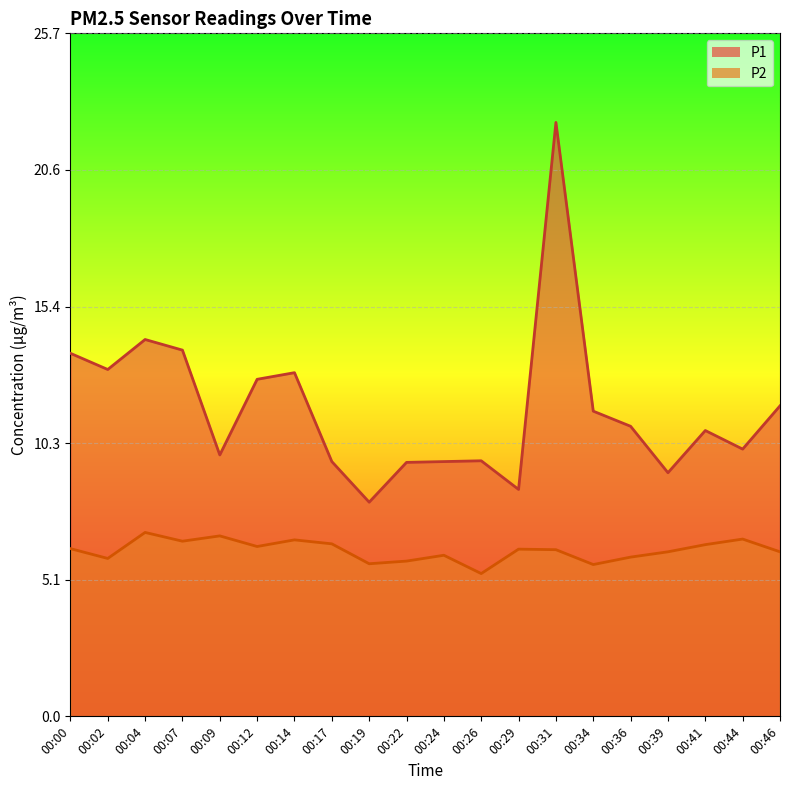

What are all the series names shown in the legend?

P1, P2